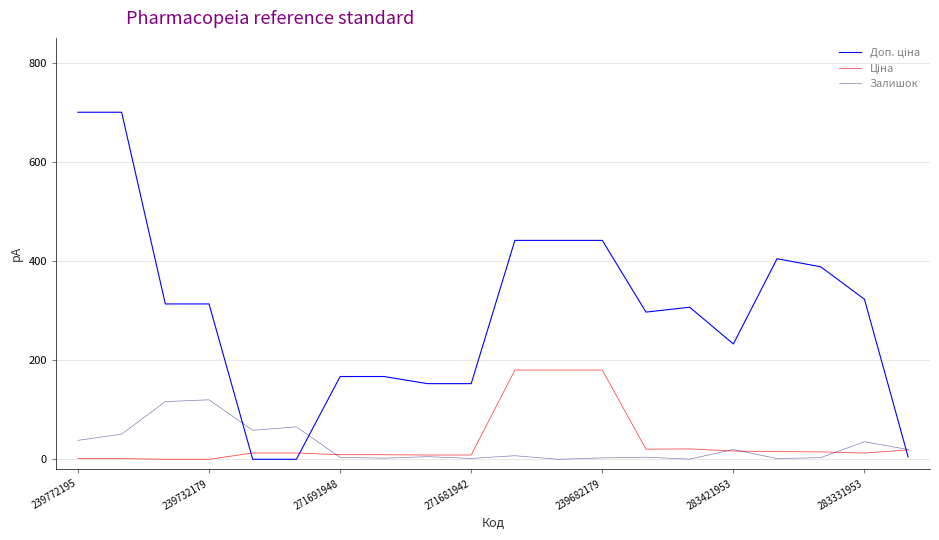

Does the chart display data point markers on the line(s)?

No